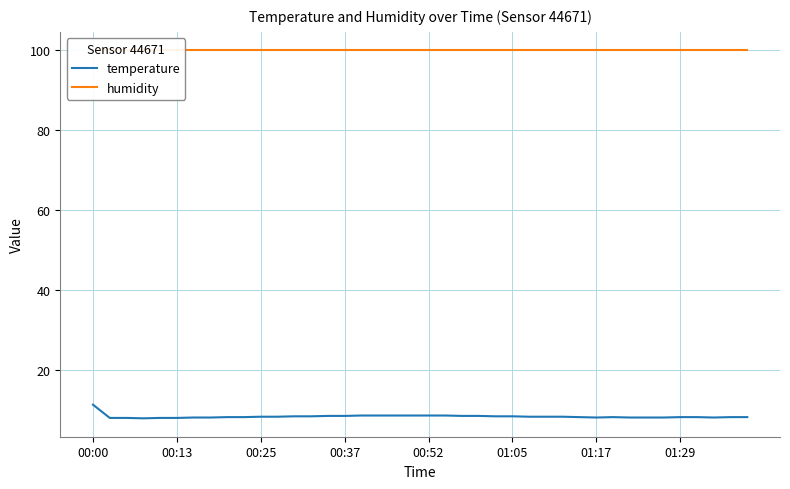

Where is the first local maximum for temperature?

31